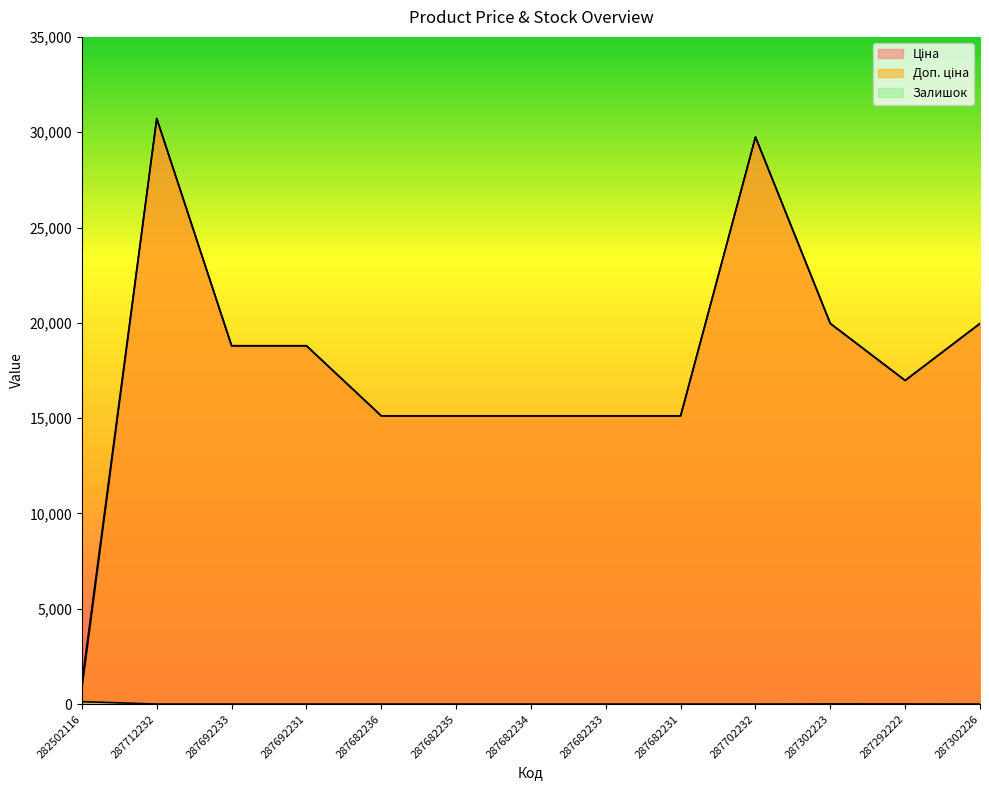

True or false: Залишок and Ціна cross at least once.

False